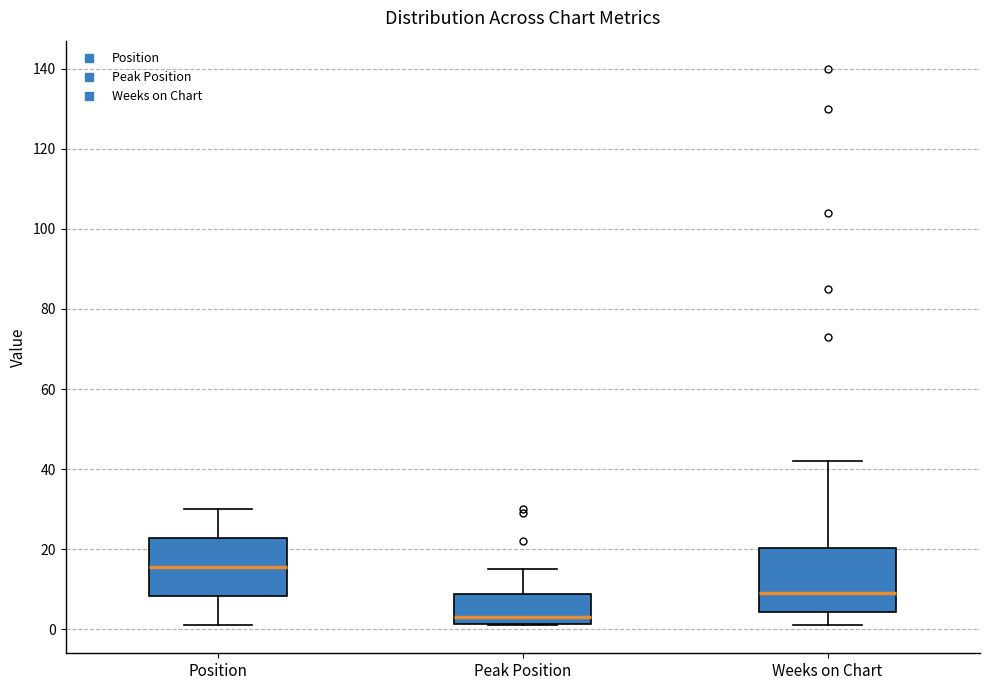

Reading left to right, transcribe this box plot: for each box, give where its median line is, the range the box spans, and where its two whiskers end, as read against the y-axis. The values are not printed on the chart, so give them approximately, as read against the axis.

Position: median 16, box 8 to 22, whiskers 2 to 30
Peak Position: median 4, box 2 to 8, whiskers 2 to 16
Weeks on Chart: median 10, box 4 to 20, whiskers 2 to 42